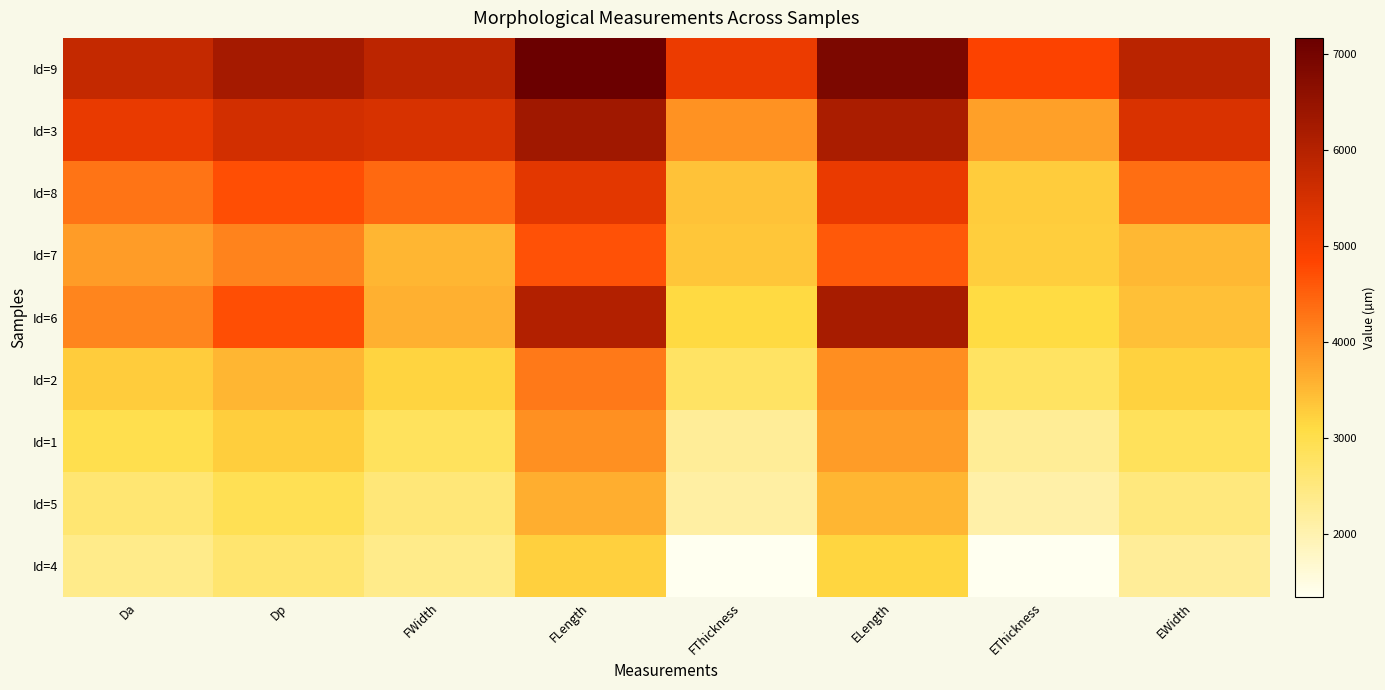

Which category has the highest value across all series?

FLength